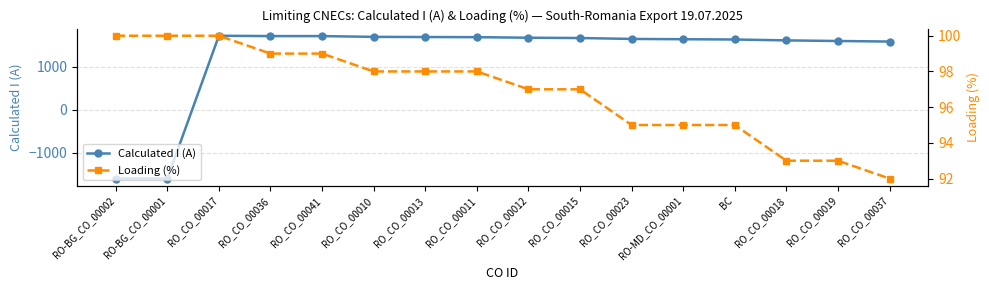

What are all the series names shown in the legend?

Calculated I (A), Loading (%)